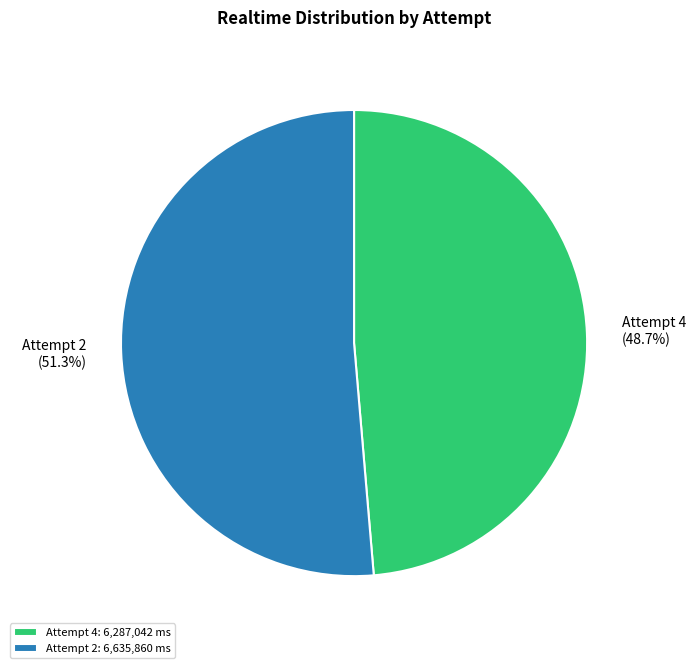

True or false: Attempt 2 accounts for 51% of the total.

True